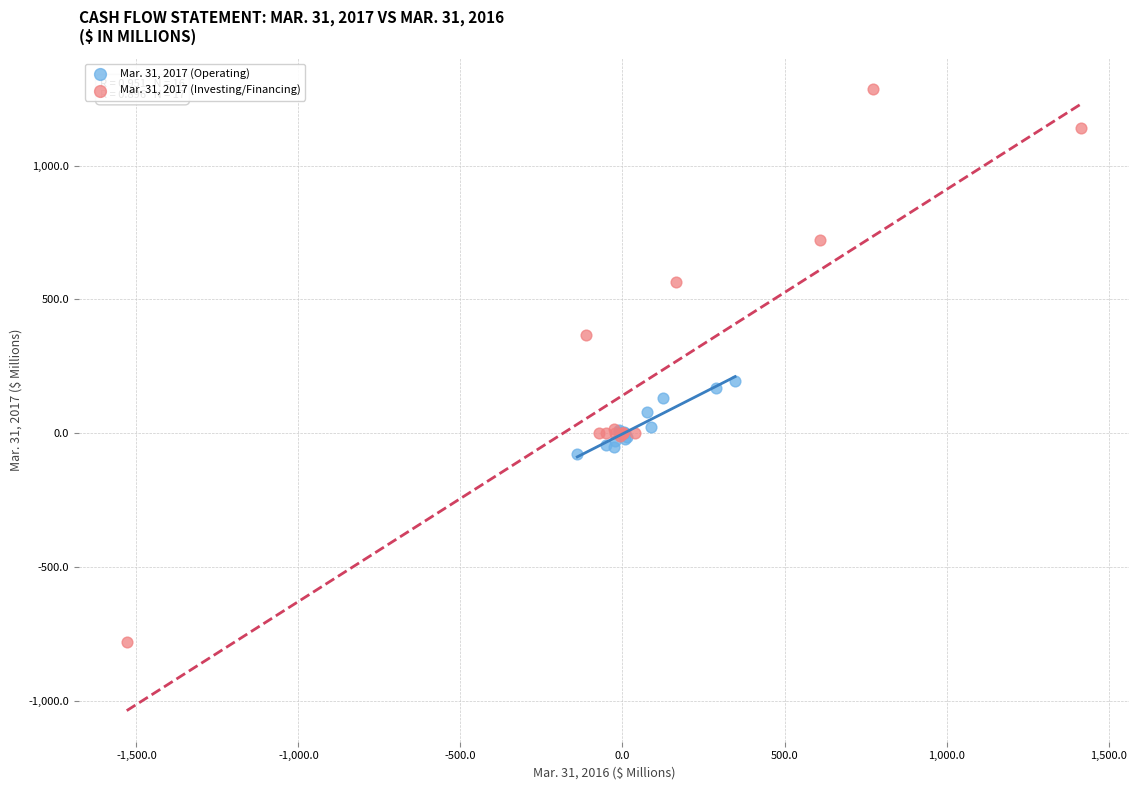

Which series contains the highest Y value?

Mar. 31, 2017 (Investing/Financing)